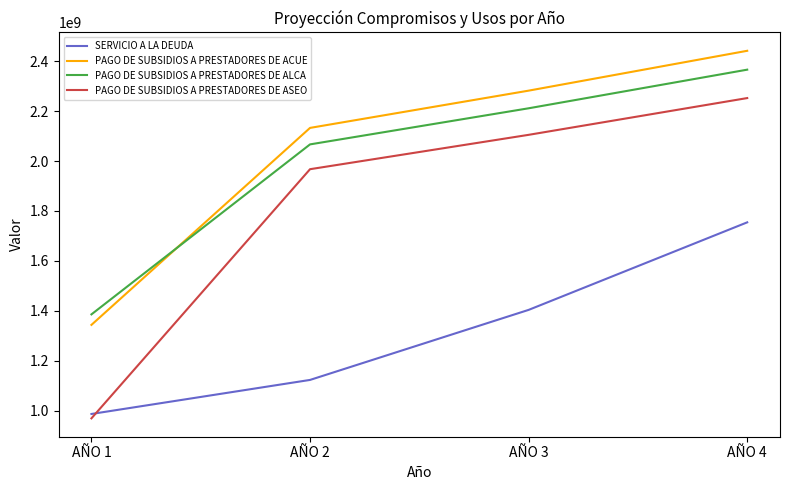

Count the number of categories in the chart.

4